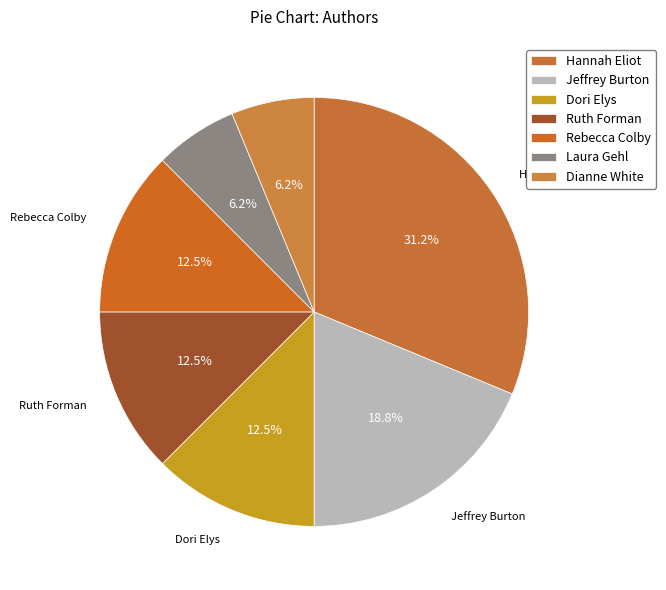

Is there any slice that represents more than half of the pie?

No